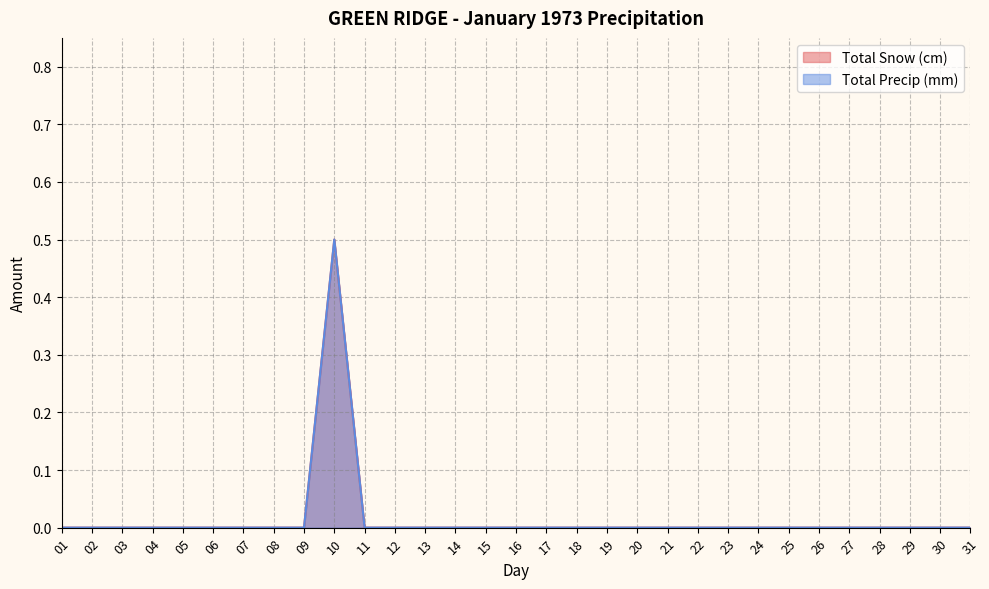

What is the difference between the maximum and minimum values in the Total Precip (mm) series?

0.5